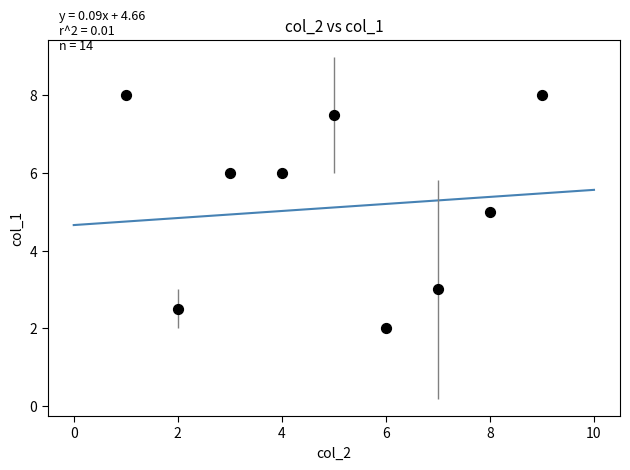

What is the average Y value?

5.3